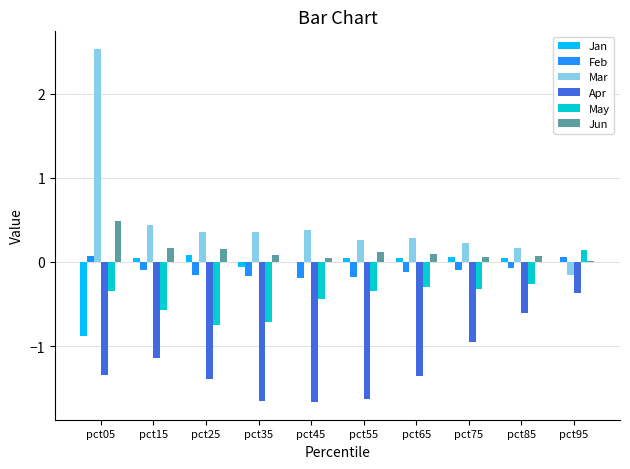

Are the bars grouped side by side (vs. stacked)?

Yes